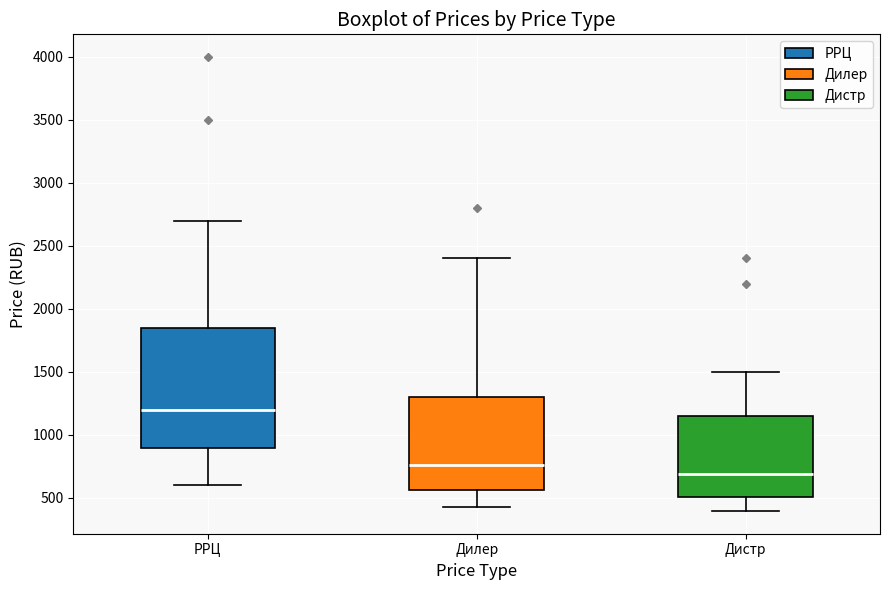

Which box has the highest median line?

РРЦ